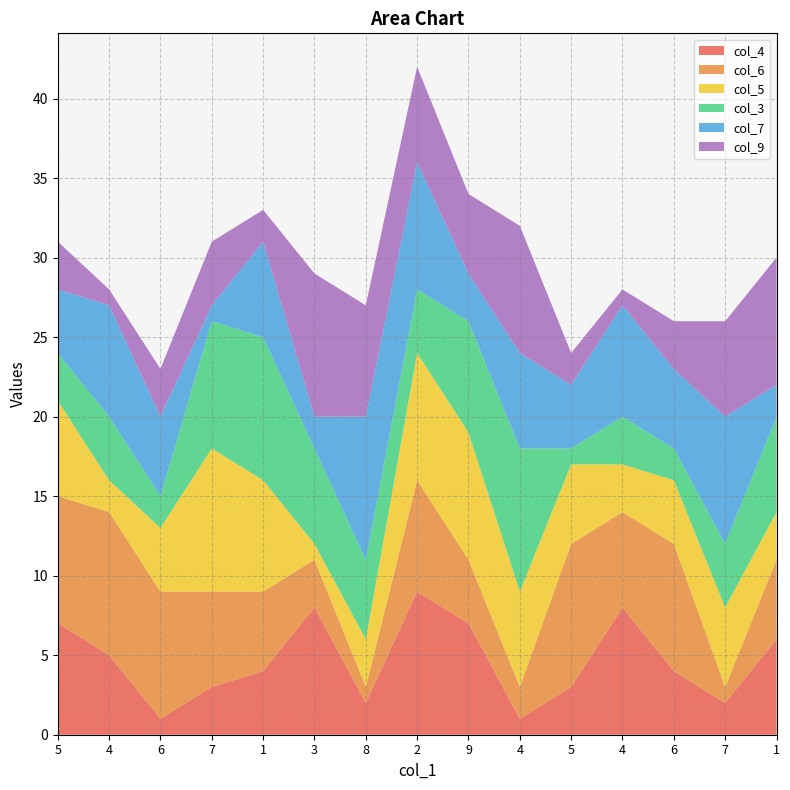

Reading left to right, extract all data points from this chart.

col_4: 5=7	4=5	6=1	7=3	1=4	3=8	8=2	2=9	9=7	4=1	5=3	4=8	6=4	7=2	1=6
col_6: 5=8	4=9	6=8	7=6	1=5	3=3	8=1	2=7	9=4	4=2	5=9	4=6	6=8	7=1	1=5
col_5: 5=6	4=2	6=4	7=9	1=7	3=1	8=3	2=8	9=8	4=6	5=5	4=3	6=4	7=5	1=3
col_3: 5=3	4=4	6=2	7=8	1=9	3=6	8=5	2=4	9=7	4=9	5=1	4=3	6=2	7=4	1=6
col_7: 5=4	4=7	6=5	7=1	1=6	3=2	8=9	2=8	9=3	4=6	5=4	4=7	6=5	7=8	1=2
col_9: 5=3	4=1	6=3	7=4	1=2	3=9	8=7	2=6	9=5	4=8	5=2	4=1	6=3	7=6	1=8